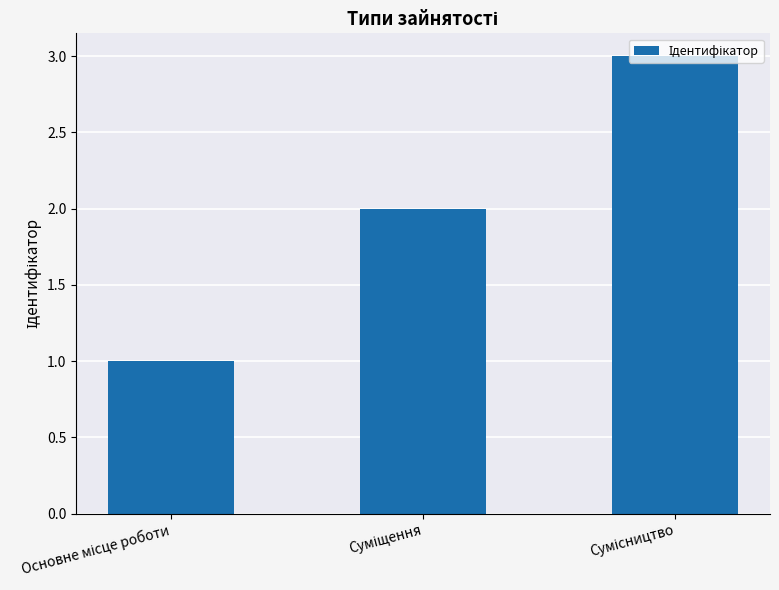

What is the maximum value shown in the chart?

3